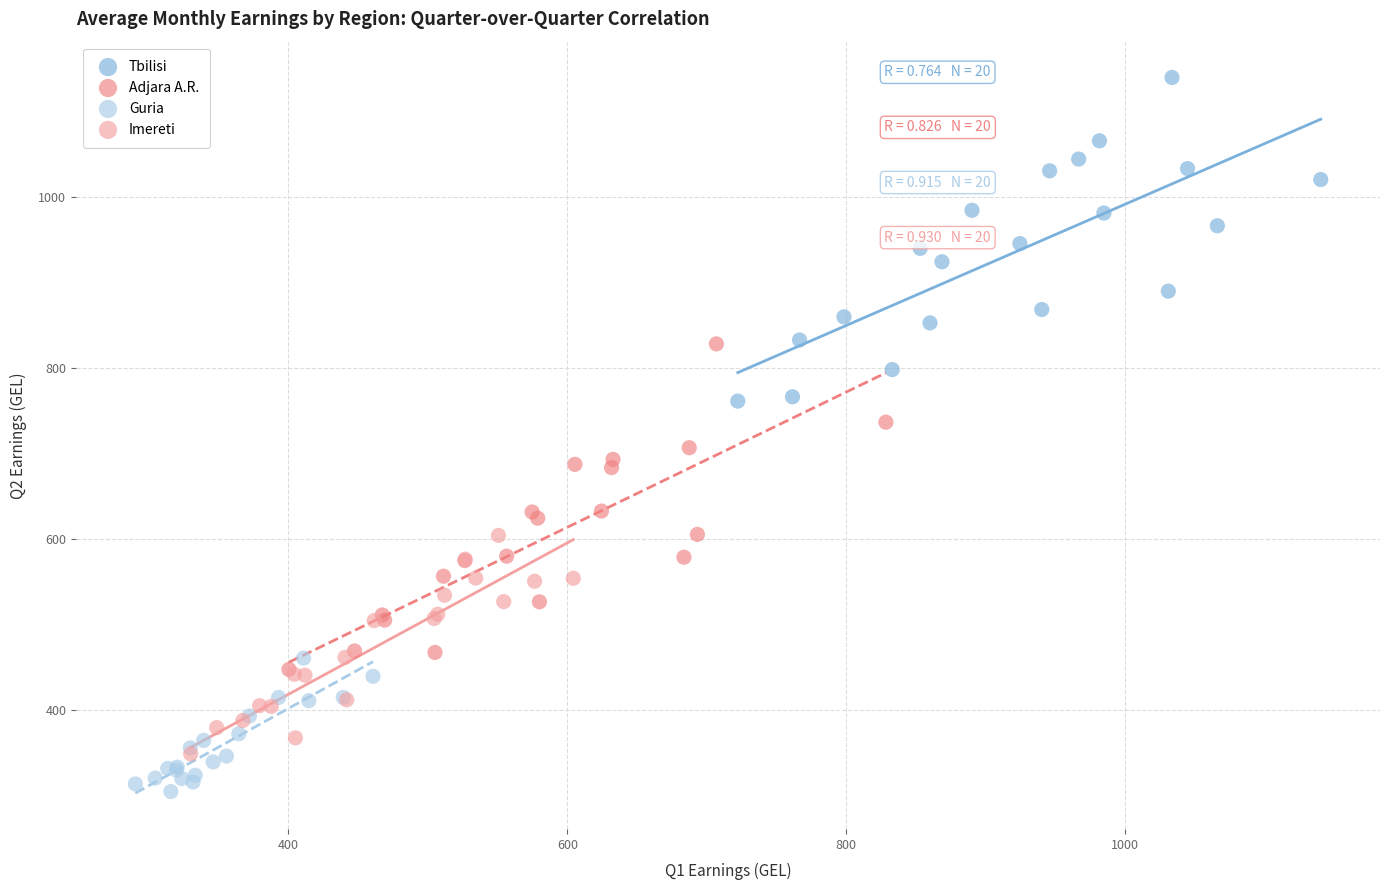

Which series reaches the maximum Y coordinate?

Tbilisi